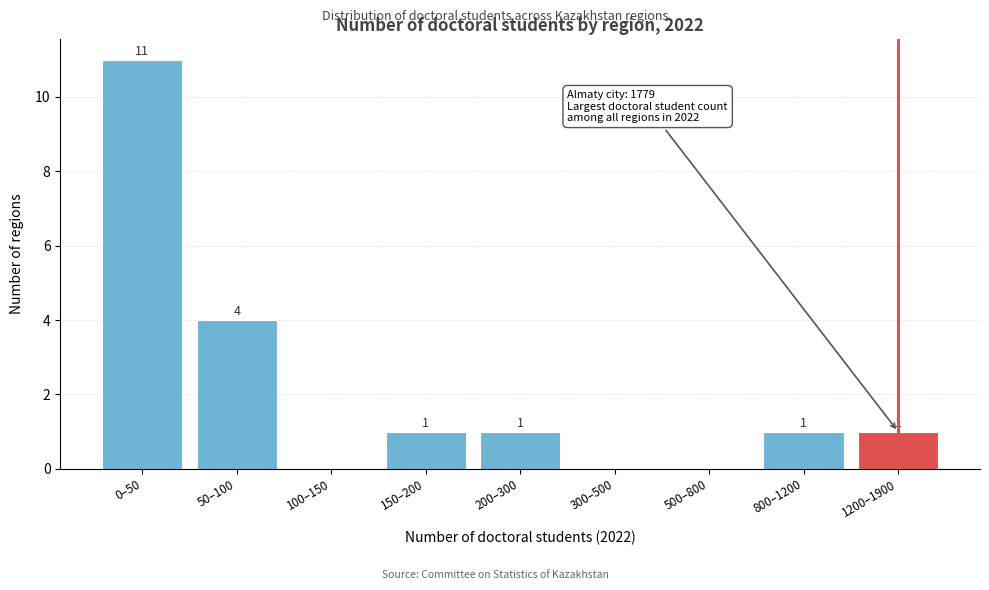

Reading left to right, extract all data points from this chart.

0–50=11	50–100=4	100–150=0	150–200=1	200–300=1	300–500=0	500–800=0	800–1200=1	1200–1900=1